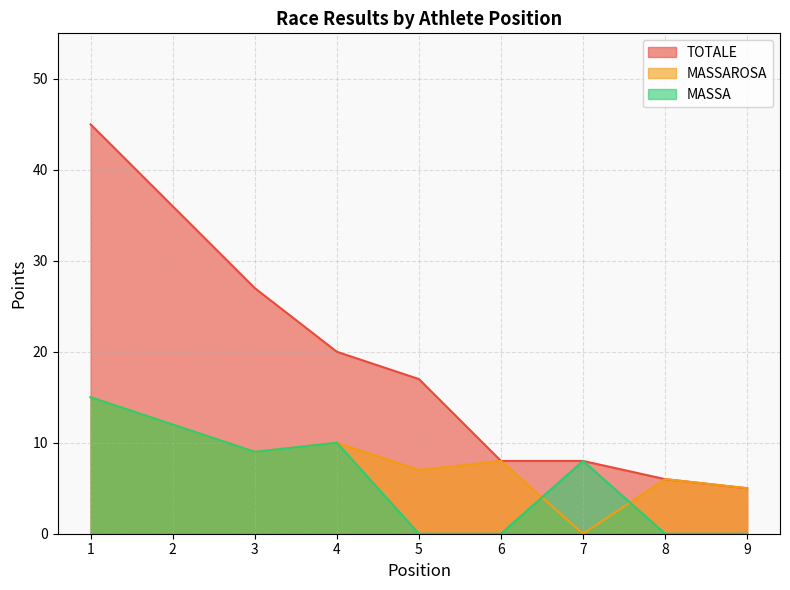

Which category has the lowest value in the TOTALE series?

9